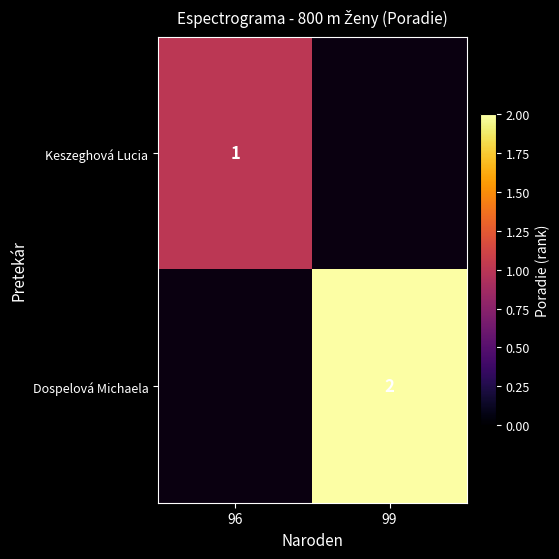

Is it true that Keszeghová Lucia equals 1 at 96?

True